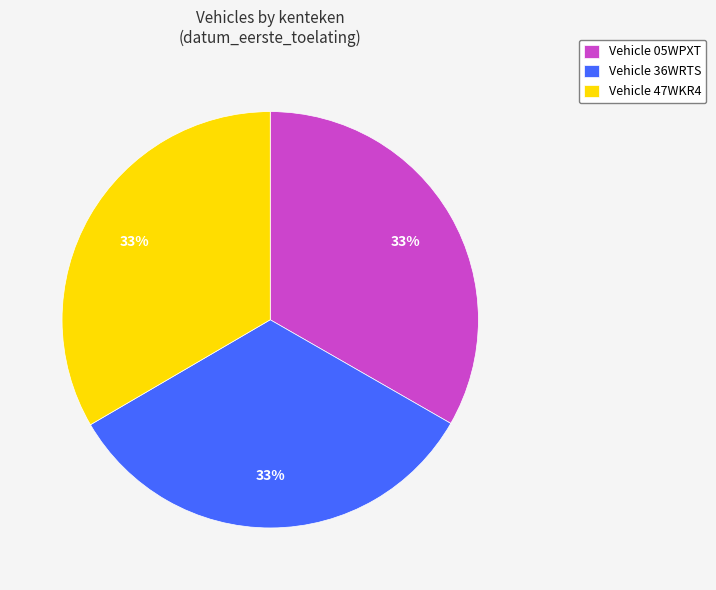

How many slices are in this pie chart?

3